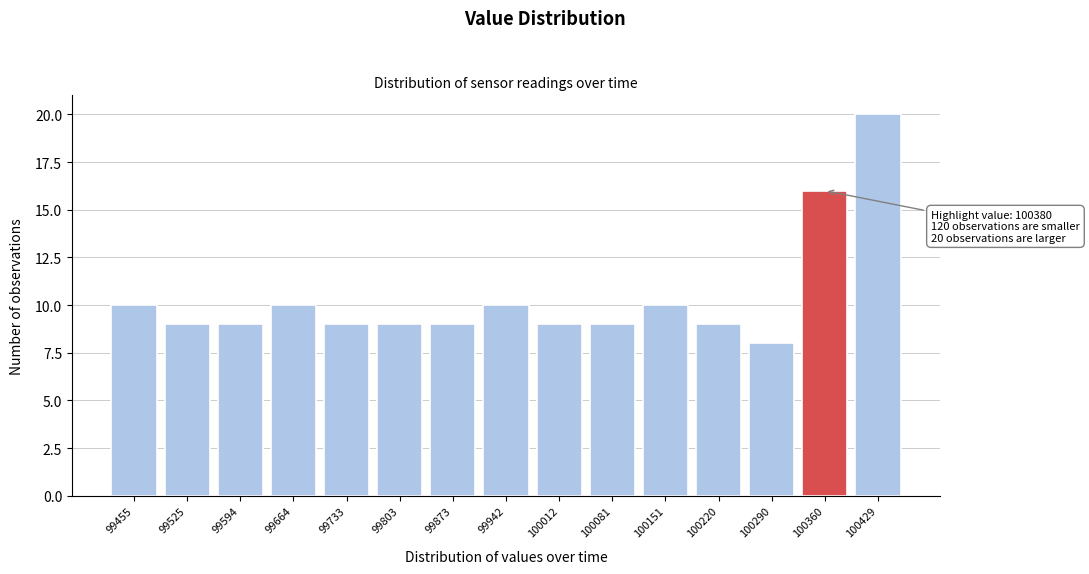

Reading left to right, extract all data points from this chart.

99455=10	99525=9	99594=9	99664=10	99733=9	99803=9	99873=9	99942=10	100012=9	100081=9	100151=10	100220=9	100290=8	100360=16	100429=20